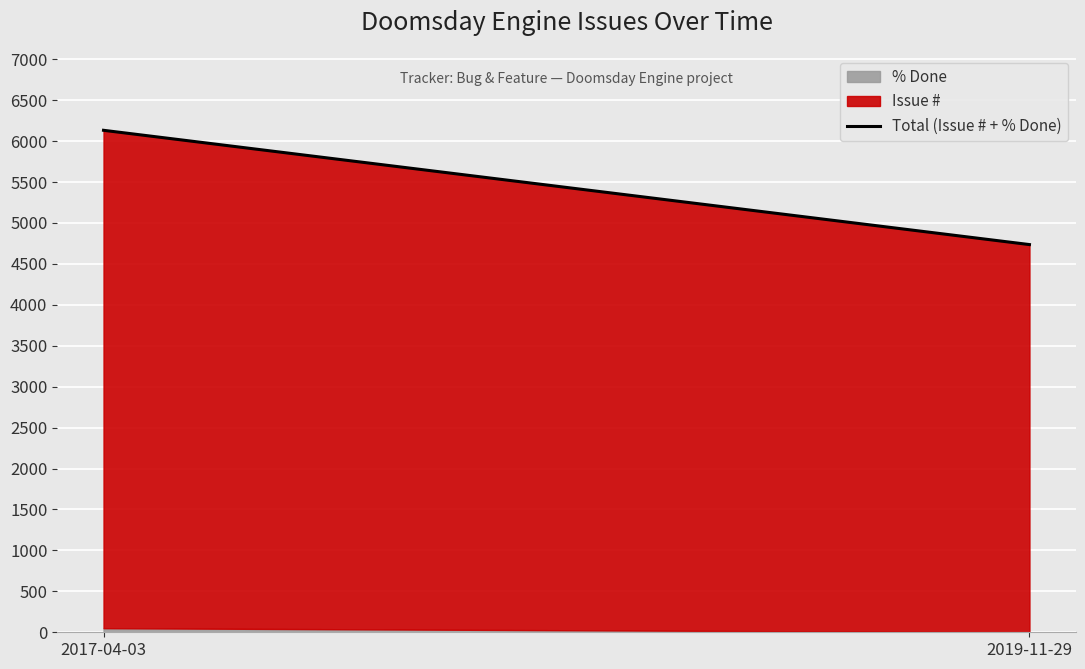

At which category is the sum across all series the highest?

2017-04-03